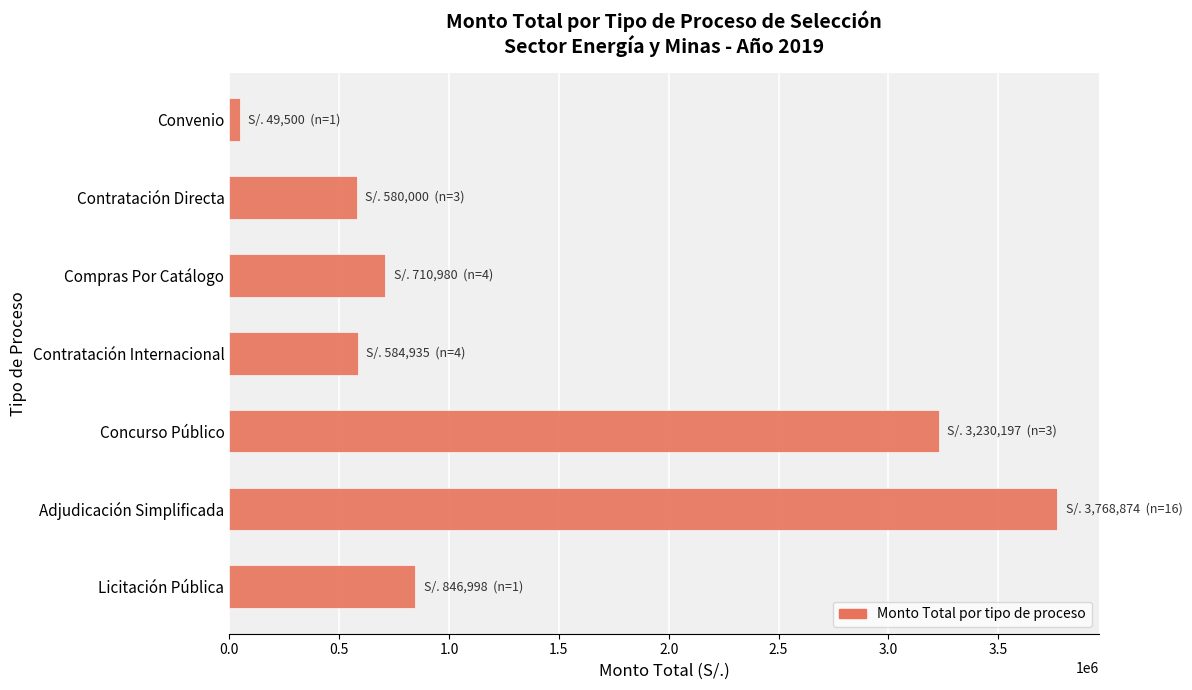

Read the value at Contratación Internacional.

584934.8